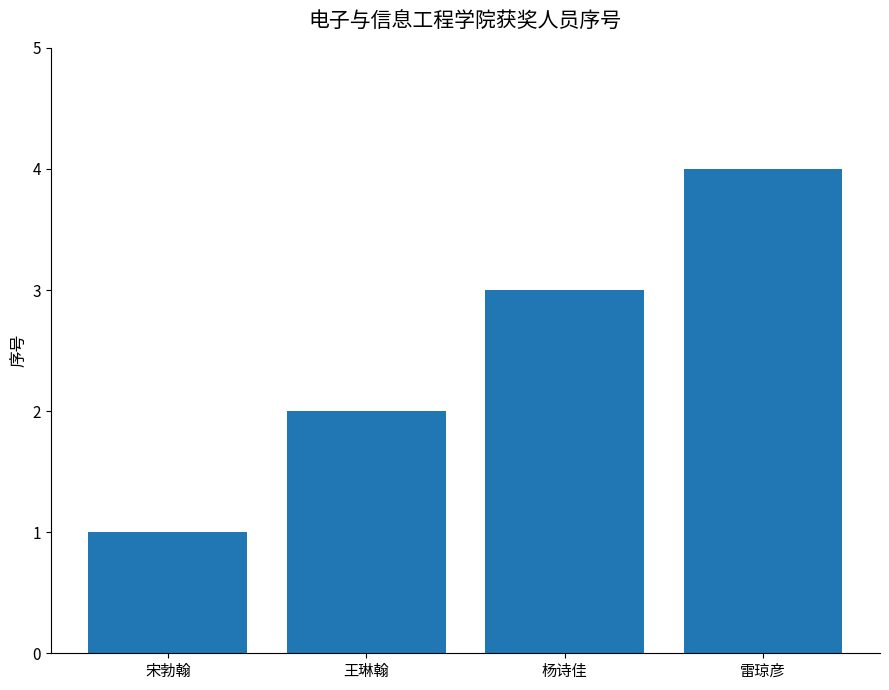

What is the label of the 1st bar from the left?

宋勃翰